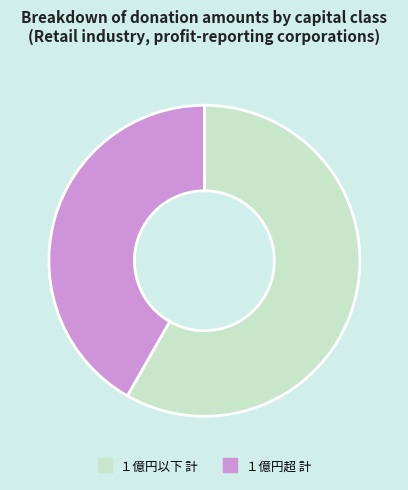

Which category has the smallest portion of the pie?

１億円超 計